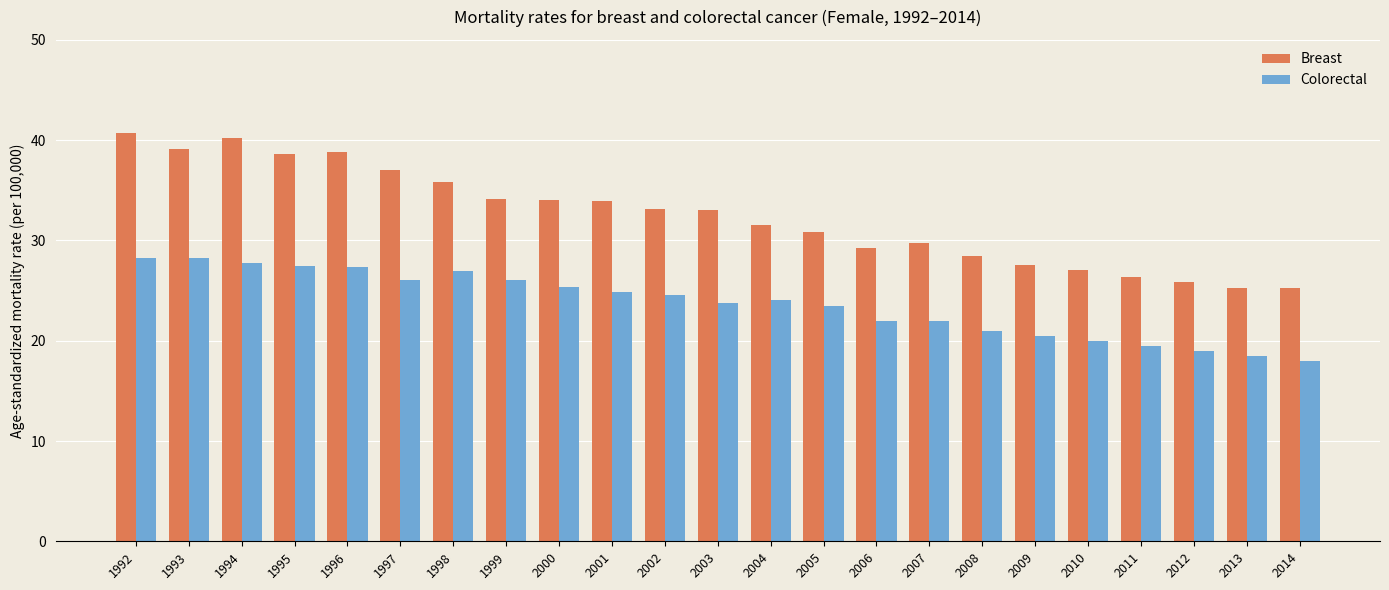

Which series has the largest range (max minus min)?

Breast